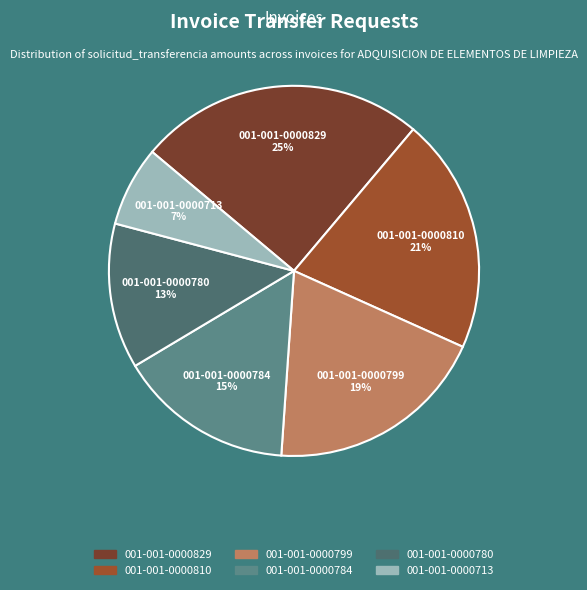

How many slices are in this pie chart?

6